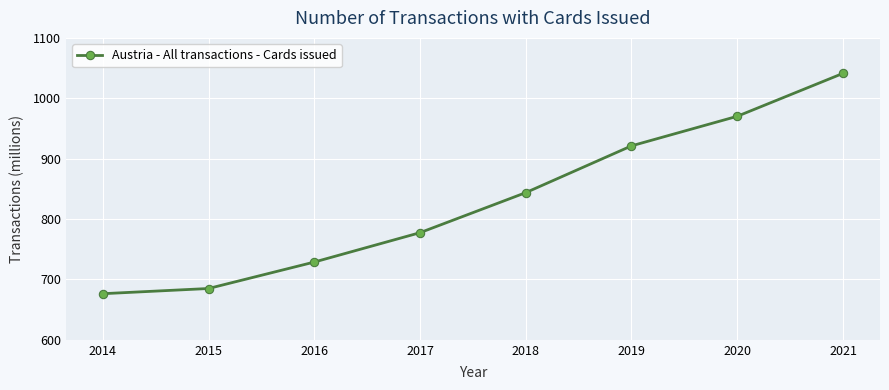

The value at 2016 is 728.8. True or false?

True